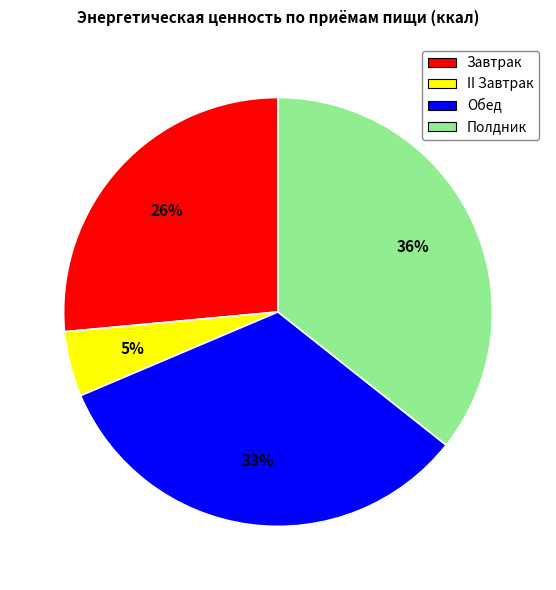

Which category has the biggest portion of the pie?

Полдник